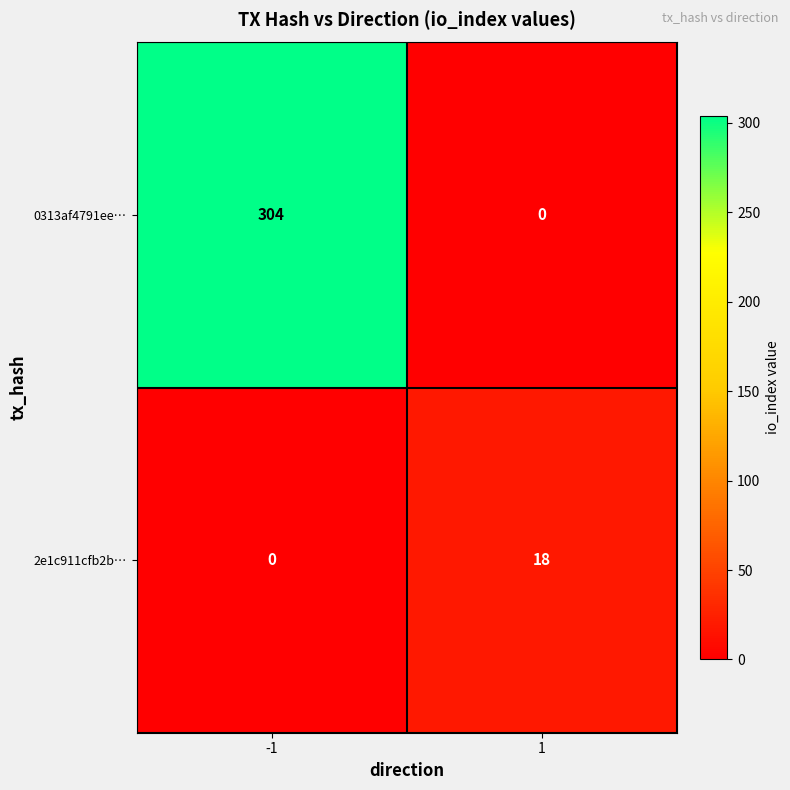

What is the maximum value for 0313af4791ee…?

304